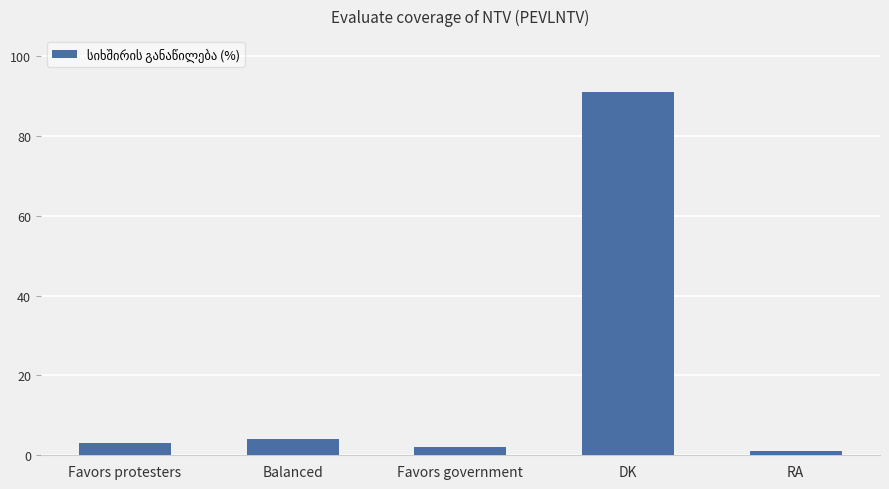

What is the value of the 3rd bar from the left?

2